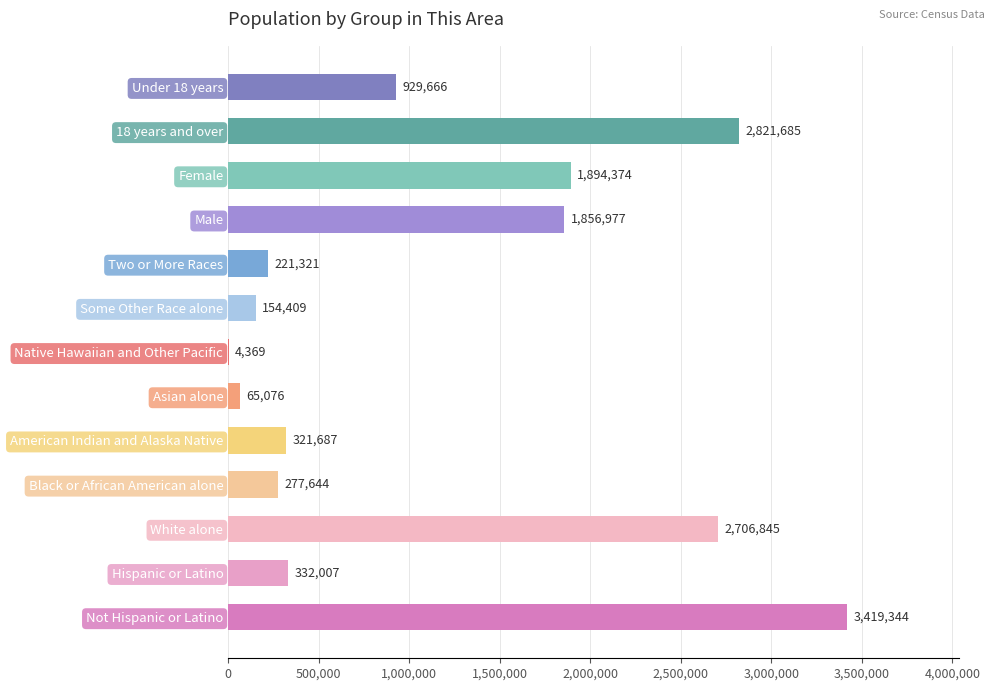

Are the bars horizontal?

Yes